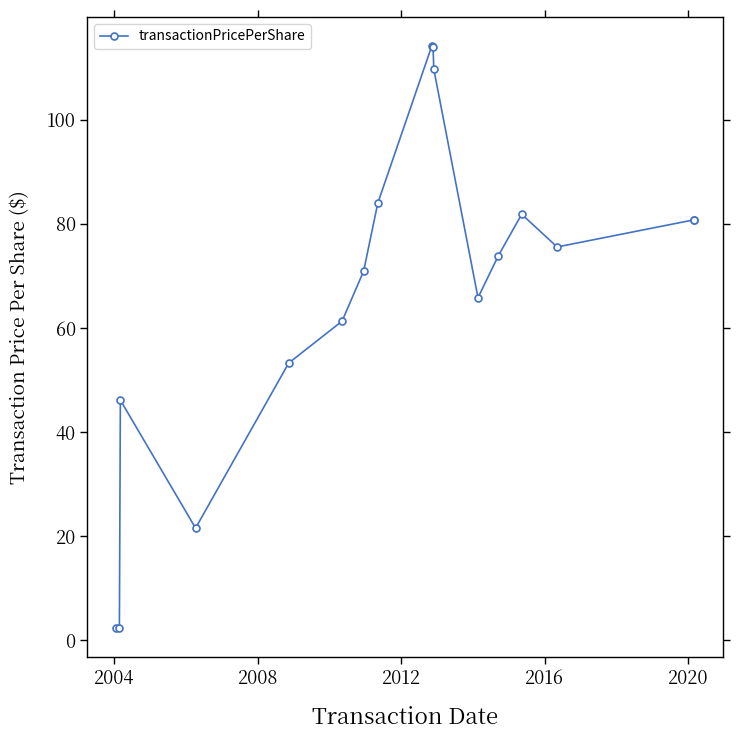

How many values are below 73?

8